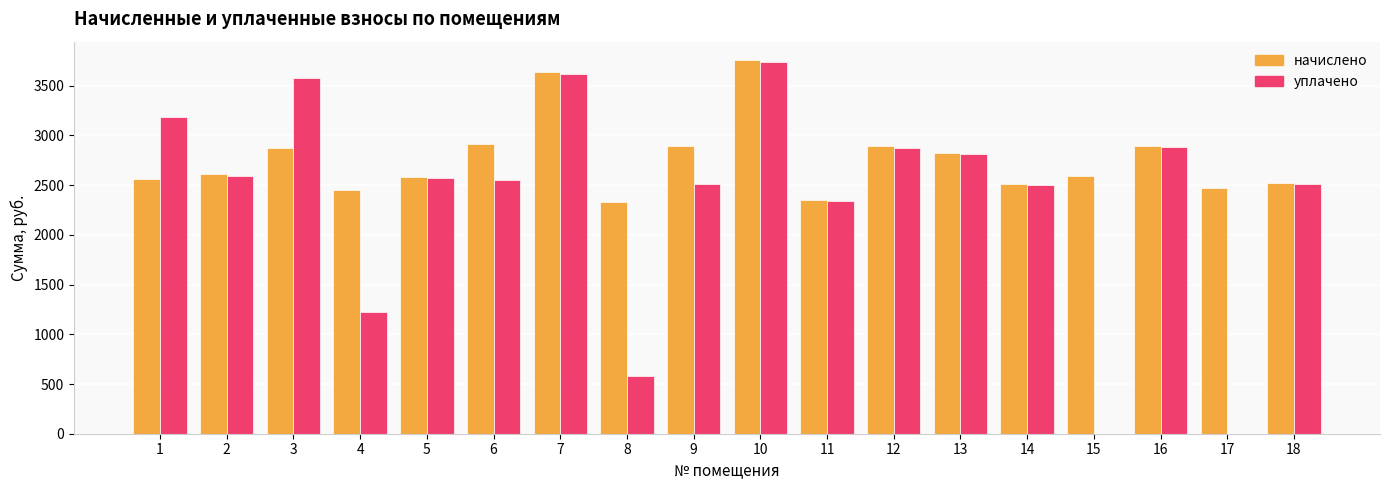

Read the начислено value at 12.

2891.5